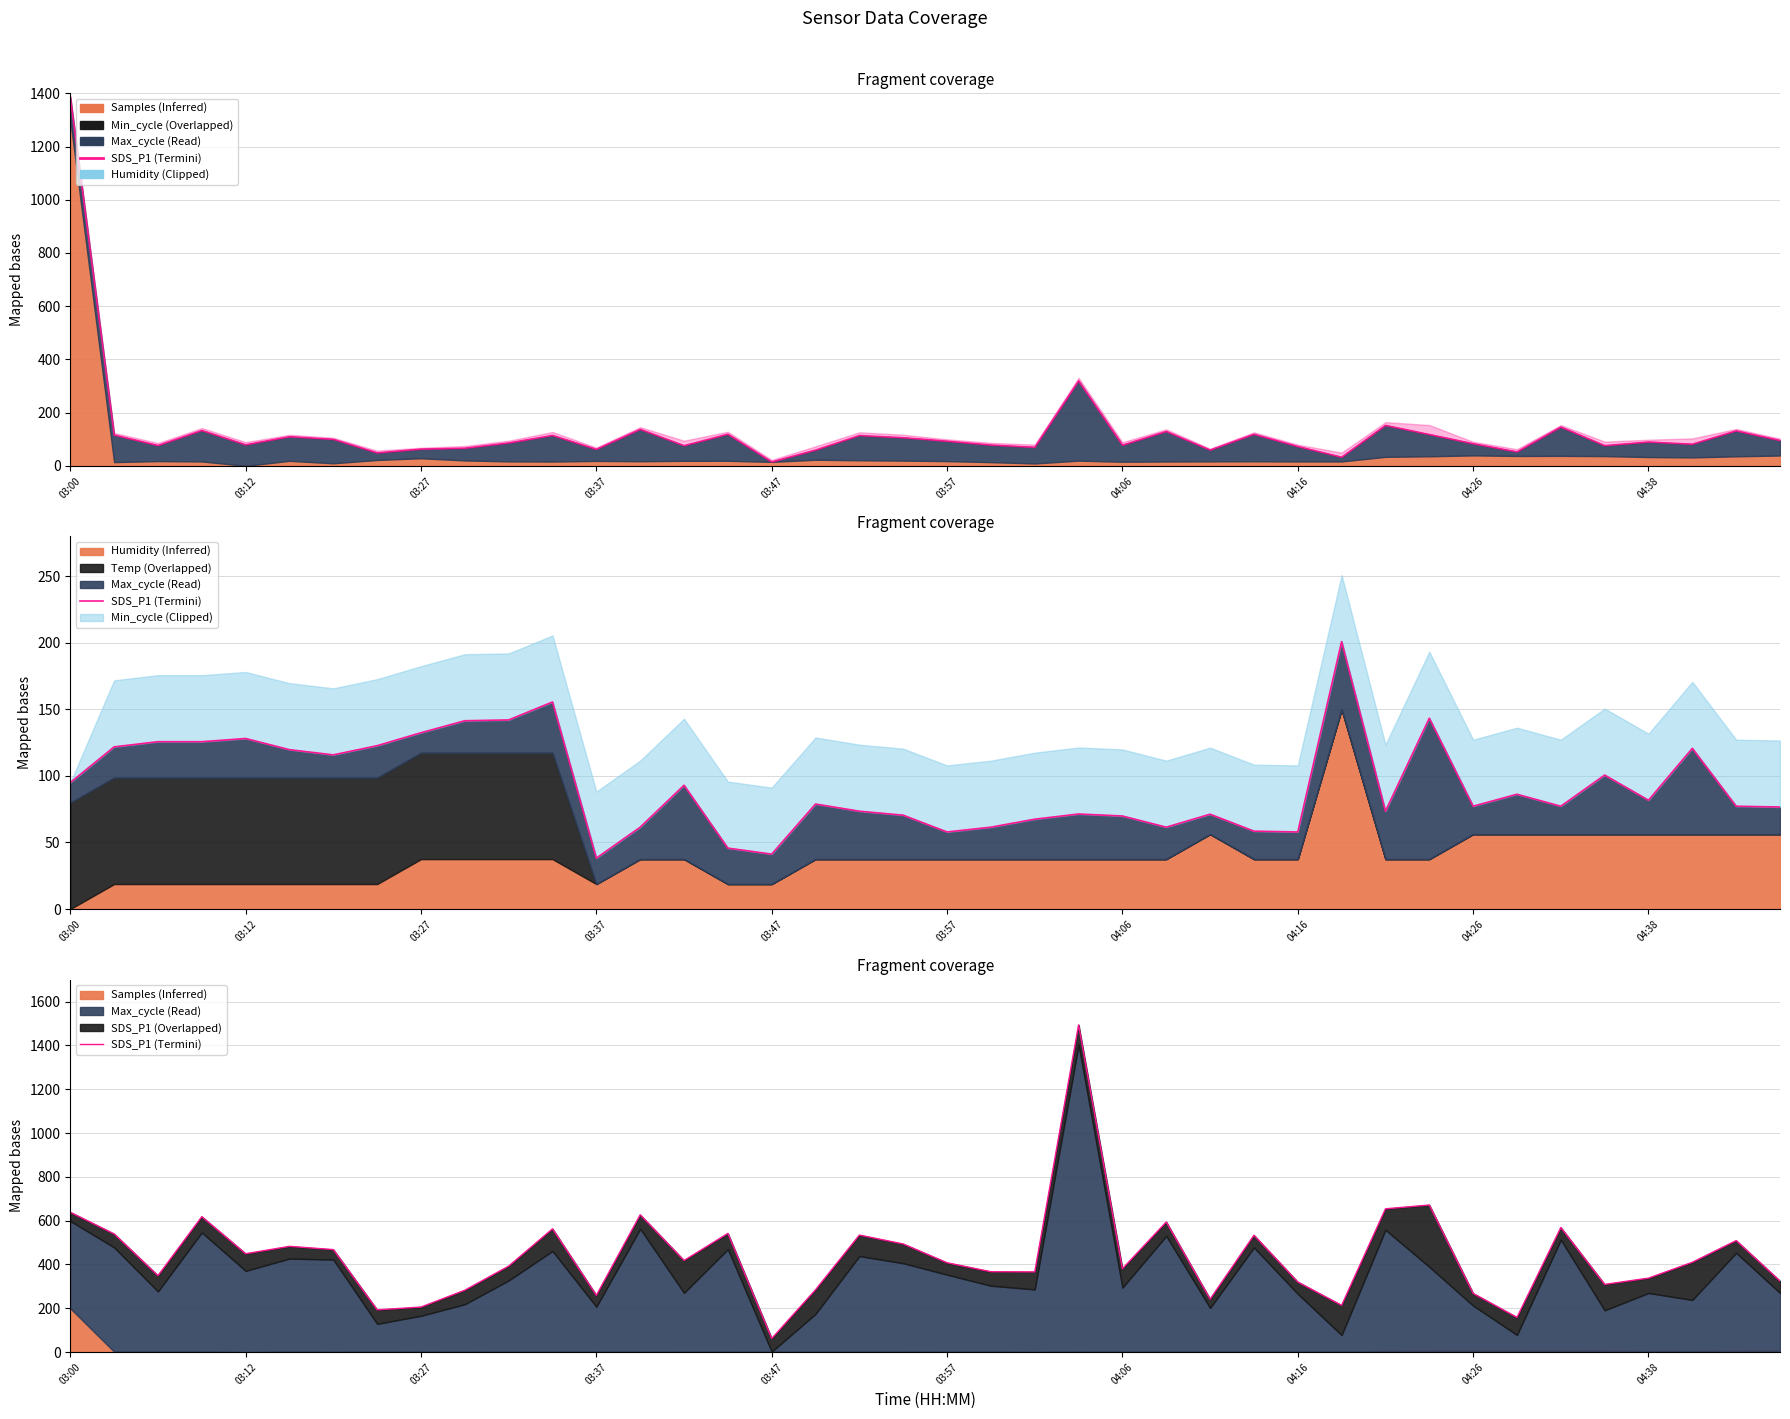

Does the chart have visible grid lines?

Yes